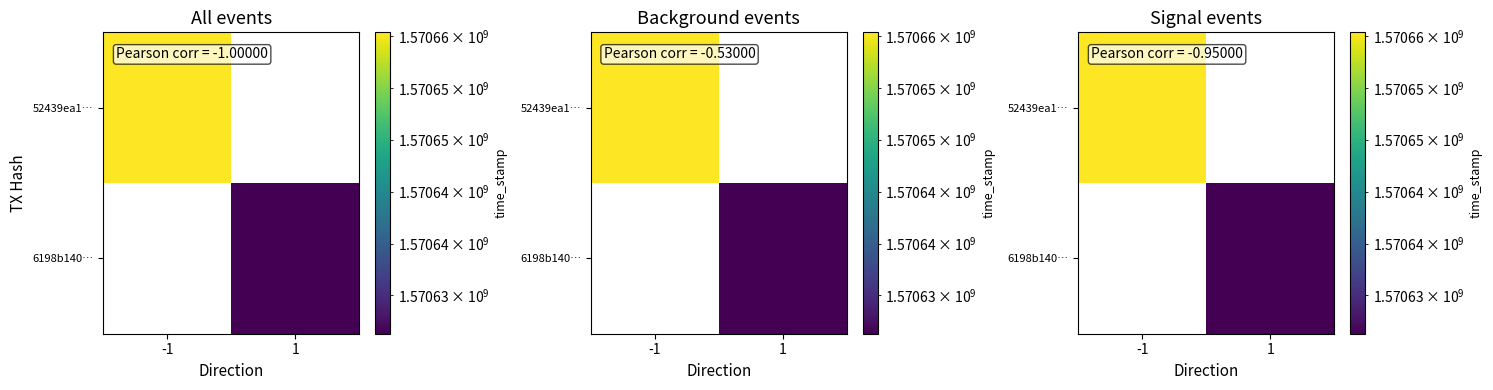

Rank the series by their maximum value, from lowest to highest.

52439ea1…, 6198b140…